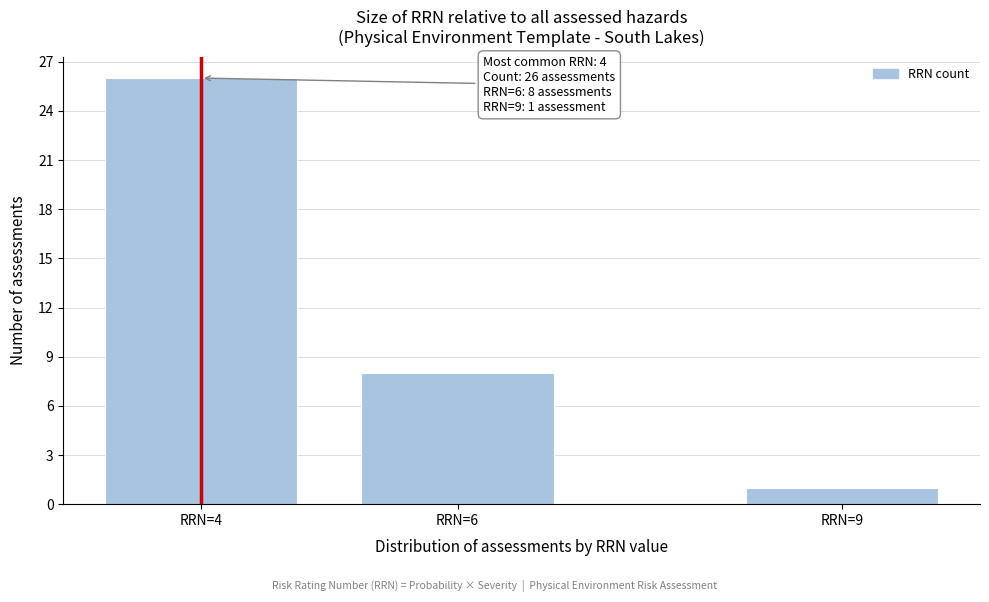

Reading left to right, list all the values displayed in this chart.

RRN=4=26	RRN=6=8	RRN=9=1